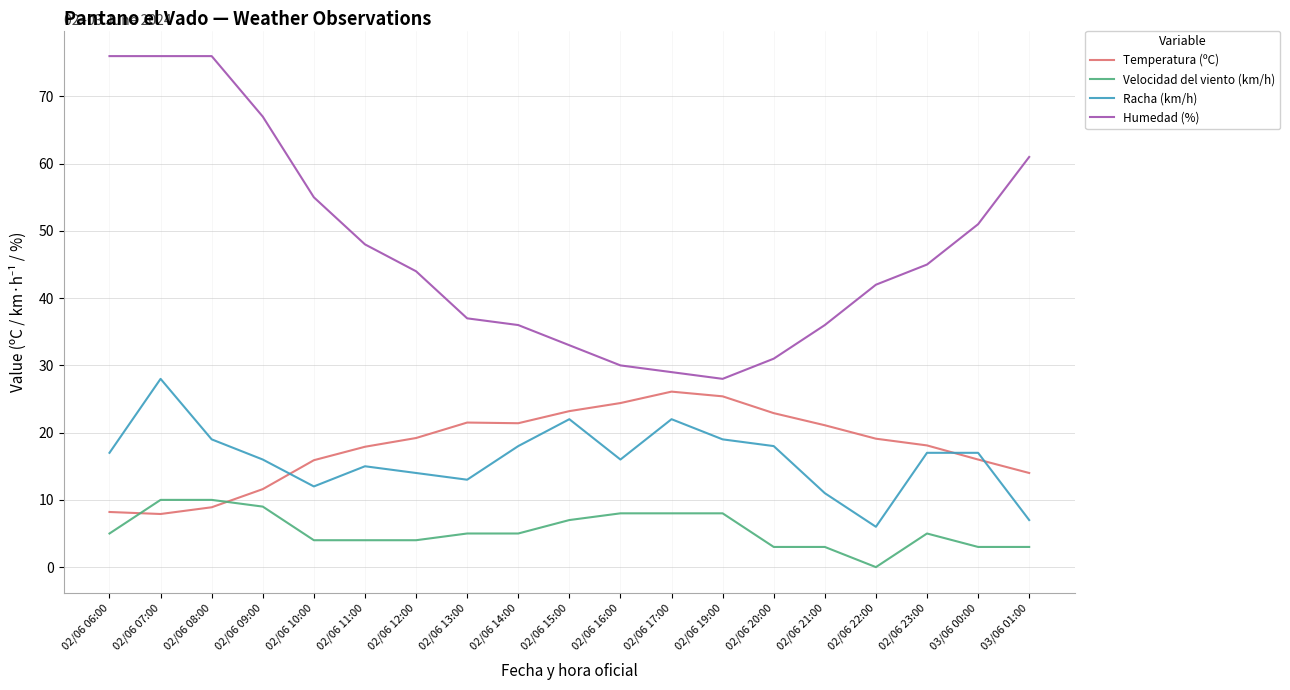

True or false: Racha (km/h) and Velocidad del viento (km/h) cross at least once.

False